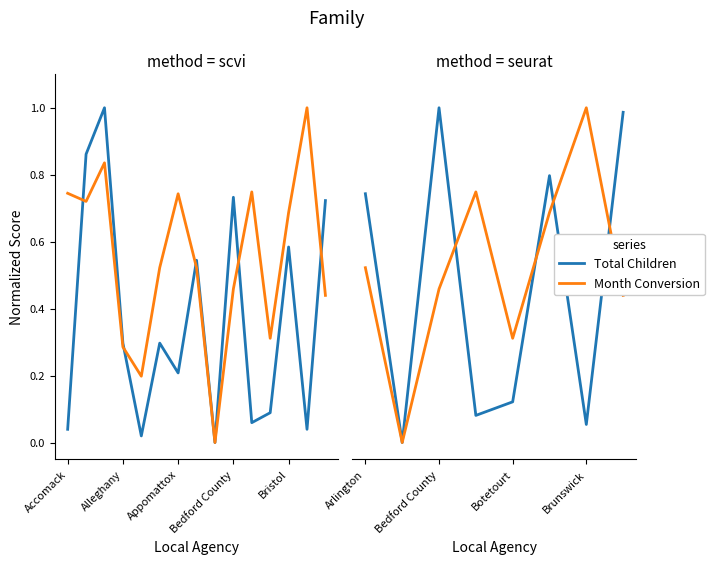

Is the value of Total Children at Brunswick greater than the value of Month Conversion at Brunswick?

No